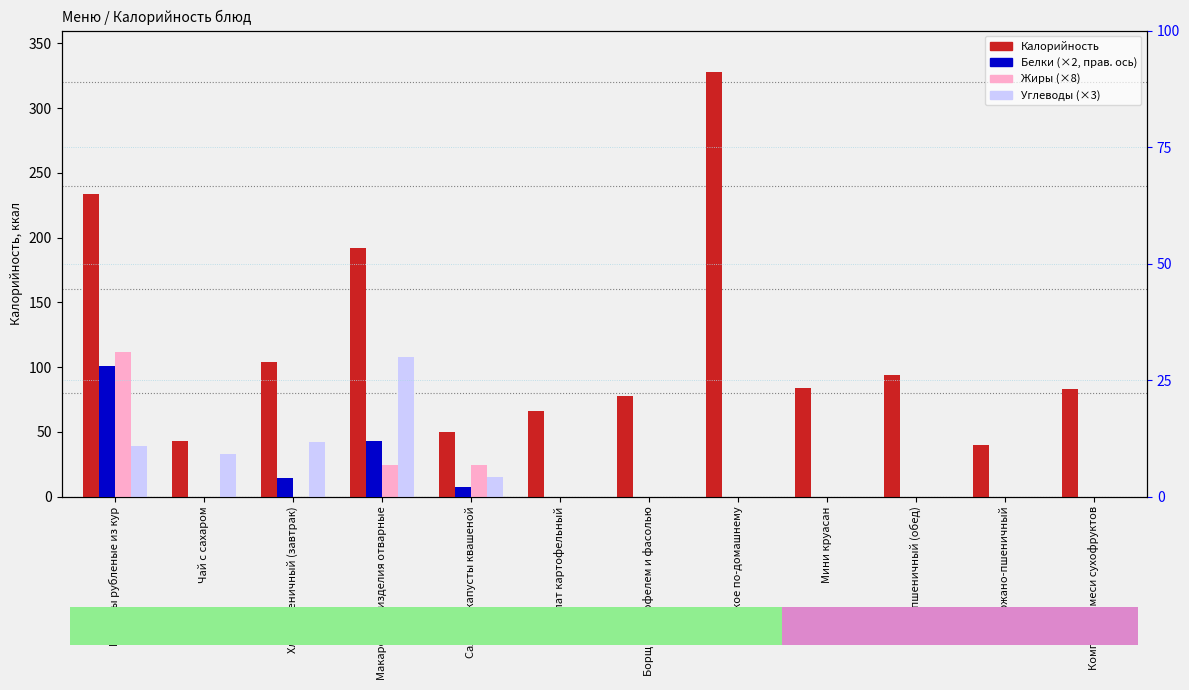

How many bars are there in total?

48